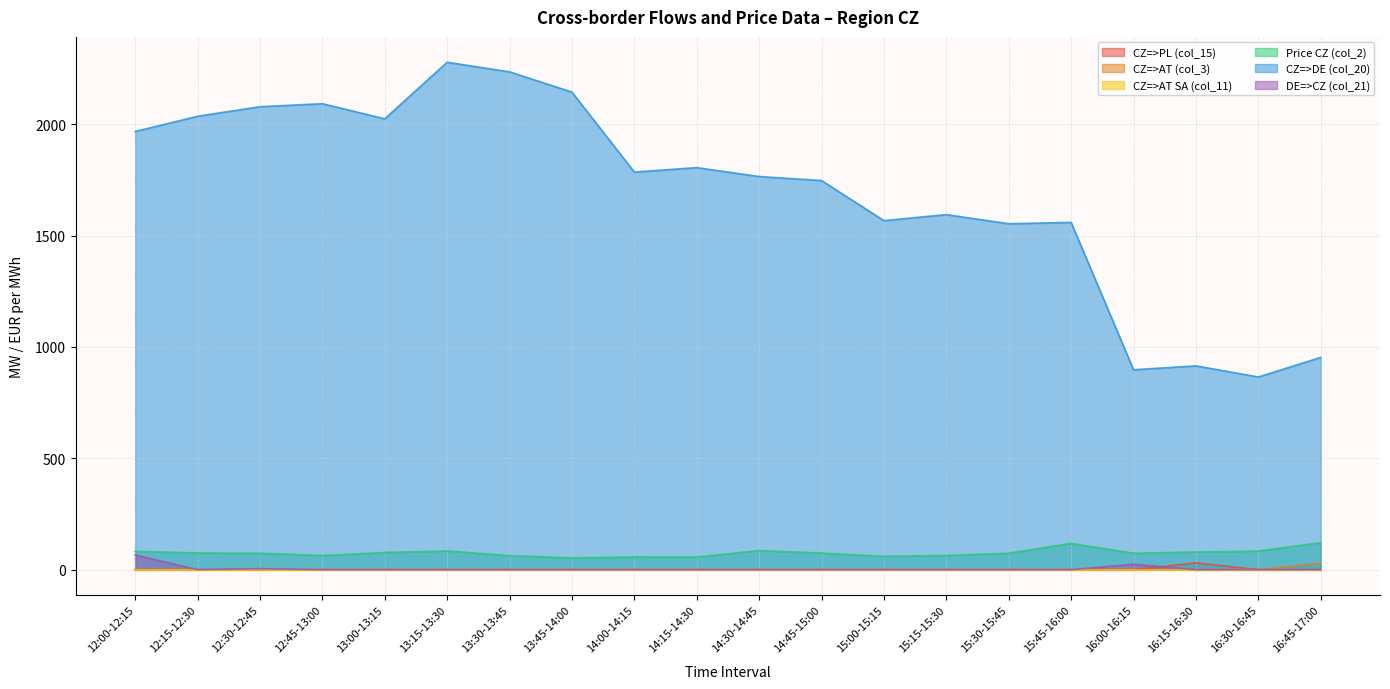

Which series has the largest total across all categories?

CZ=>DE (col_20)